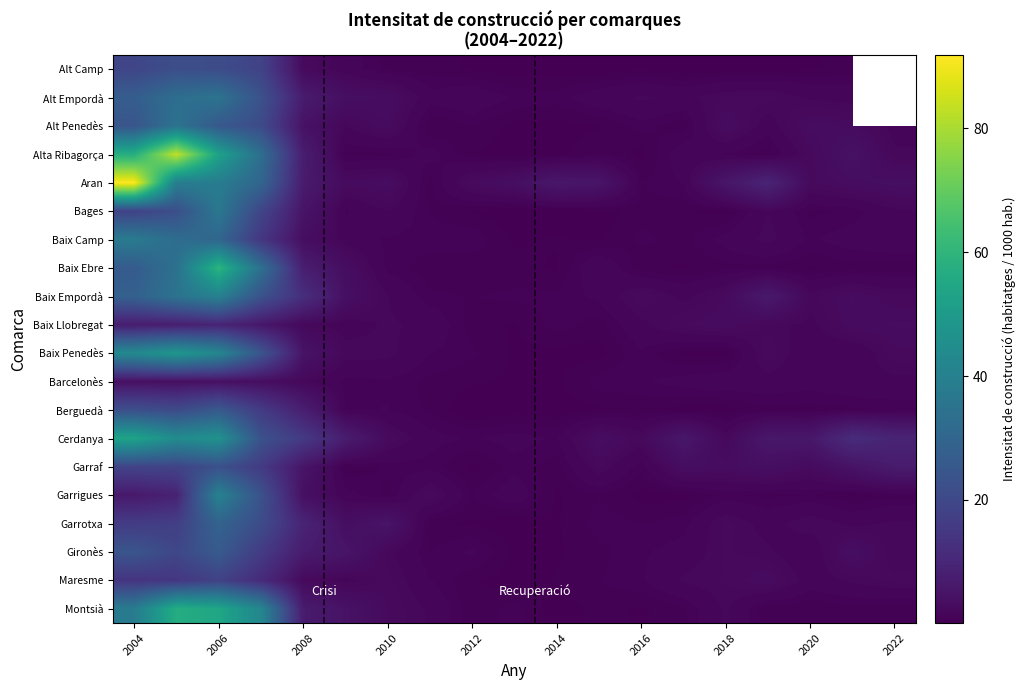

List the series in order of their peak value, highest first.

Aran, Alta Ribagorça, Baix Ebre, Montsià, Cerdanya, Baix Penedès, Garrigues, Baix Empordà, Baix Camp, Bages, Alt Empordà, Alt Penedès, Garrotxa, Gironès, Berguedà, Garraf, Alt Camp, Maresme, Baix Llobregat, Barcelonès